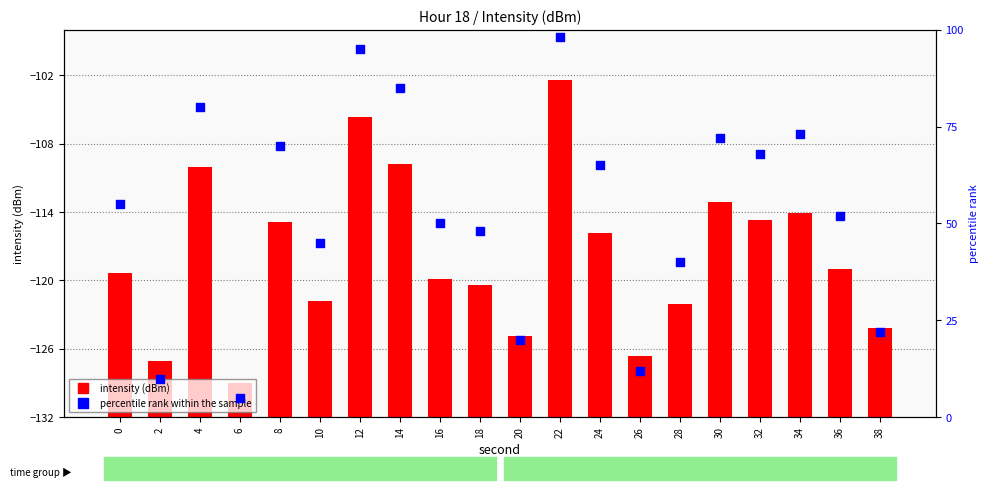

Which series contains the lowest Y value?

intensity (dBm)